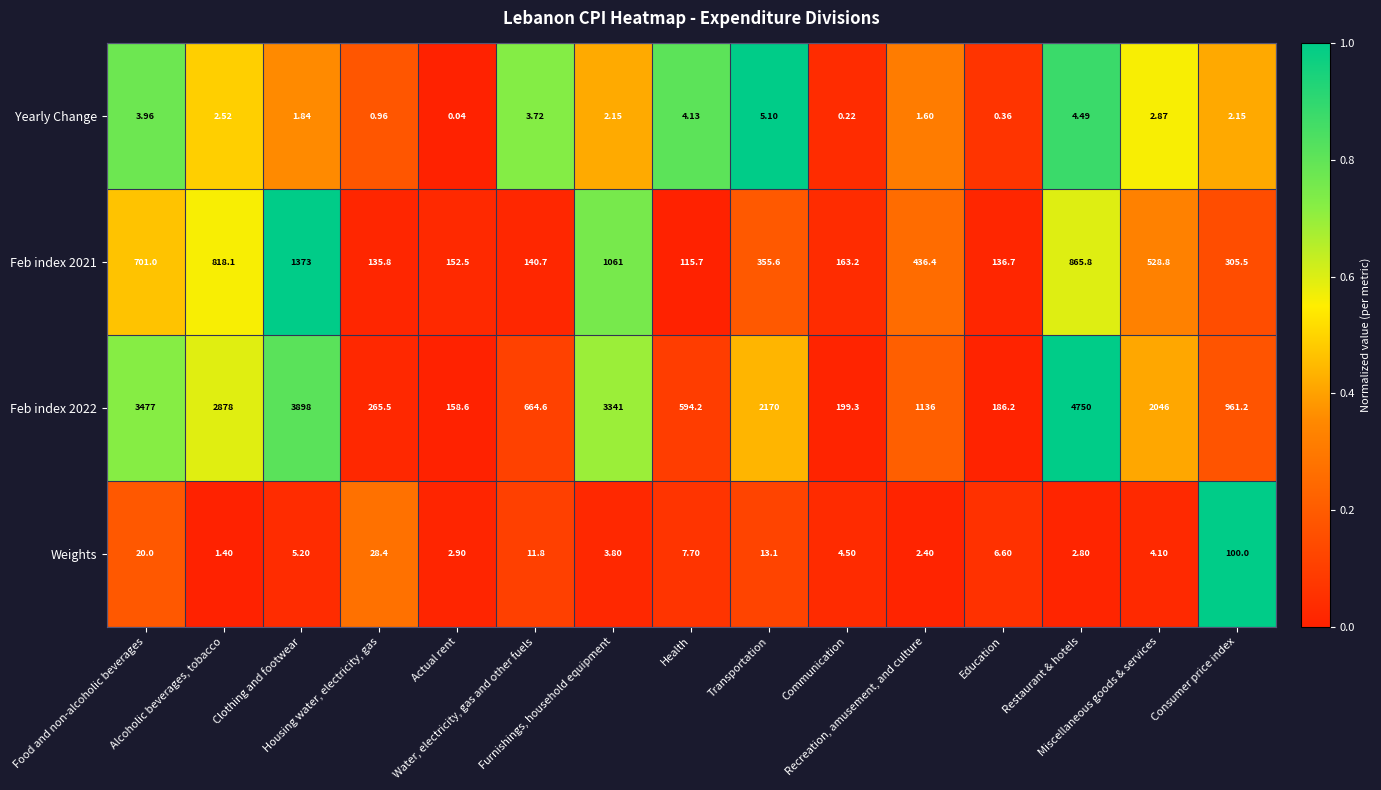

Rank the series by their maximum value, from highest to lowest.

Feb index 2022, Feb index 2021, Weights, Yearly Change